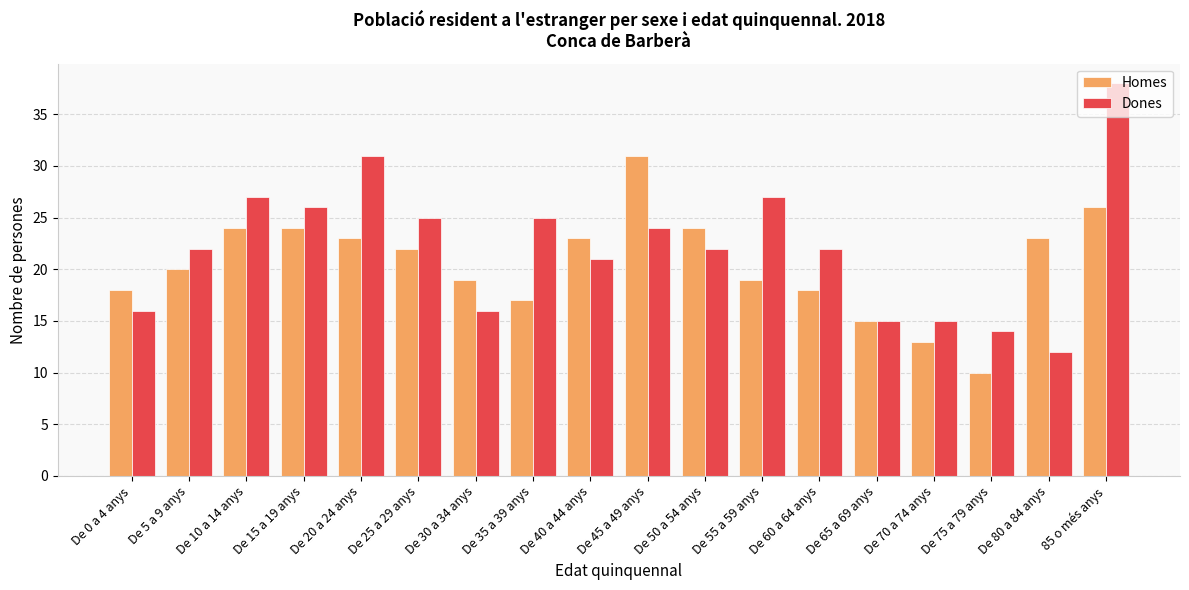

List the series in order of their peak value, lowest first.

Homes, Dones